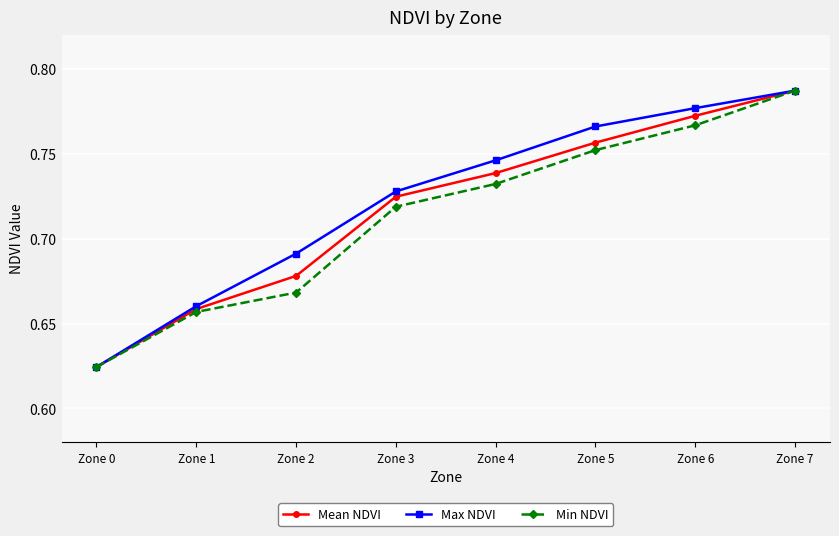

At which category does the chart reach its peak across all series?

Zone 7